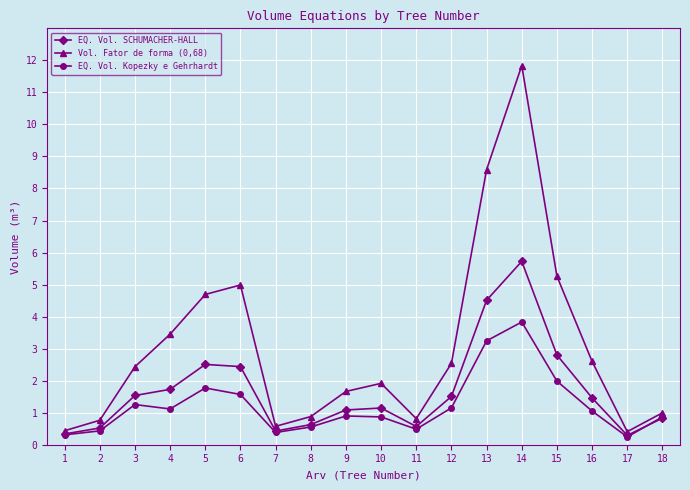

What is the value of the EQ. Vol. Kopezky e Gehrhardt point at the 14th from the left?

3.8